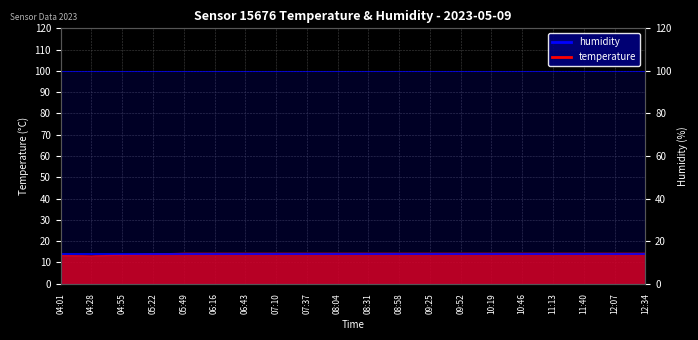

True or false: there are more than 1 points higher than both neighbors.

False